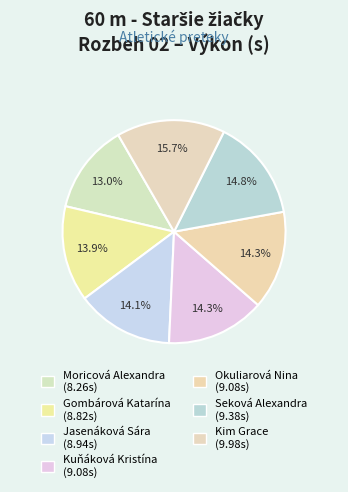

What percentage is the Okuliarová Nina slice, to the nearest percent?

14%